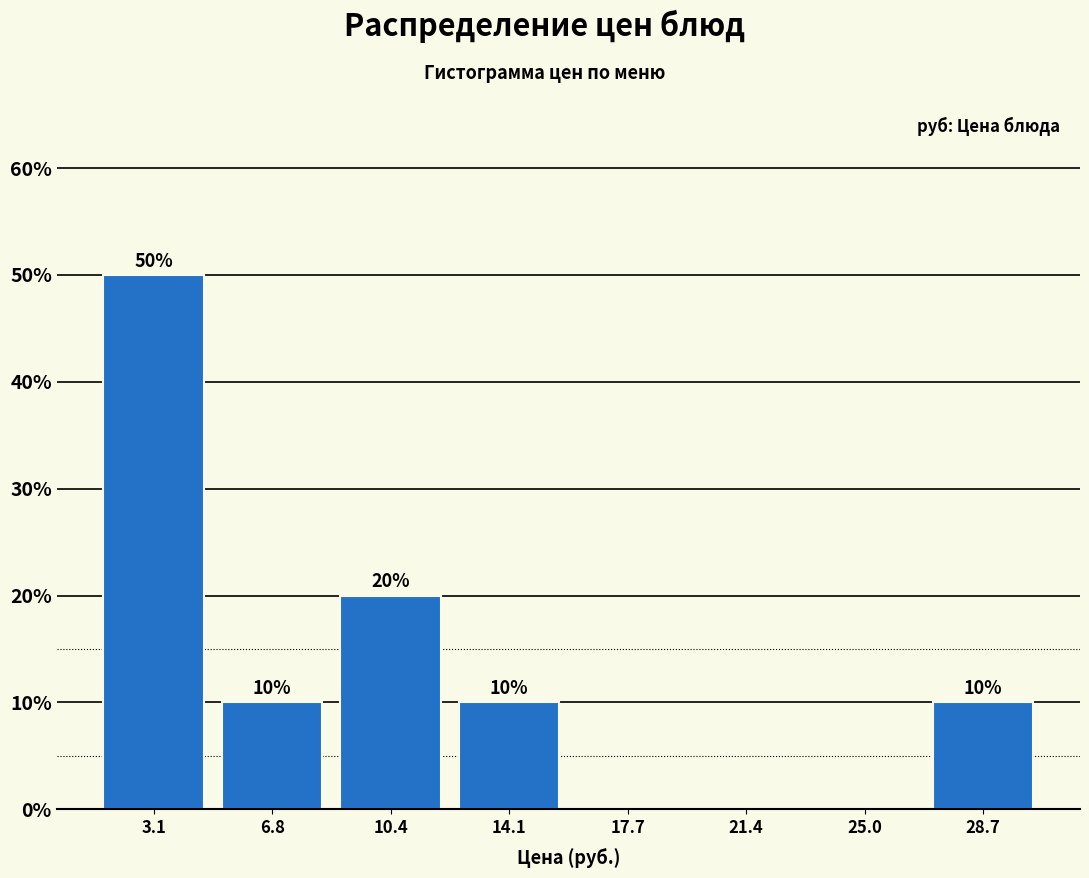

Which range on the x-axis has the tallest bar?

1.5 to 5.0